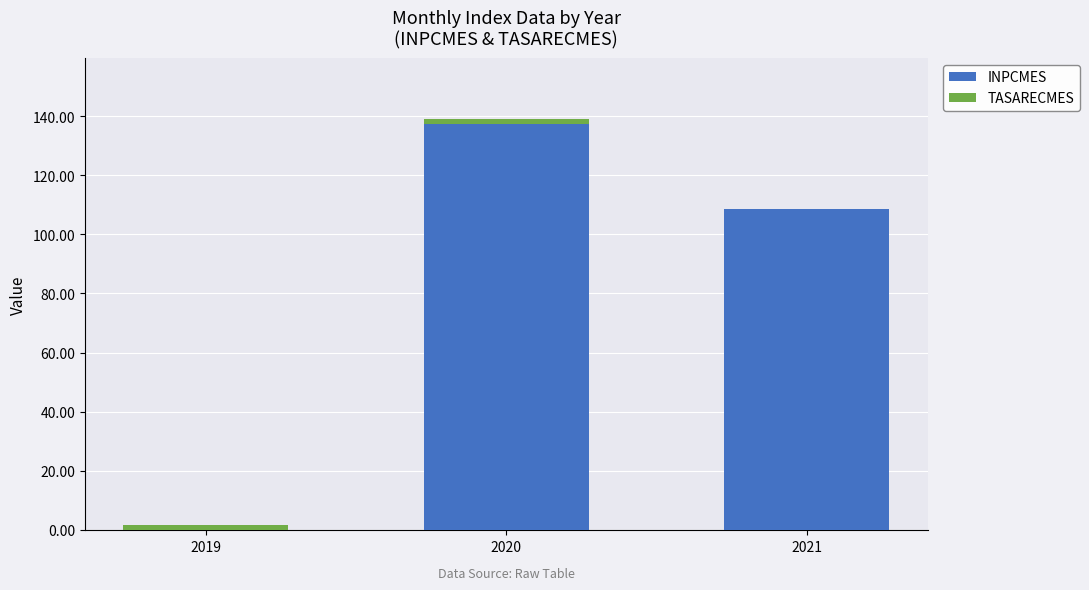

The INPCMES series shows 92.5 at 2020. True or false?

False